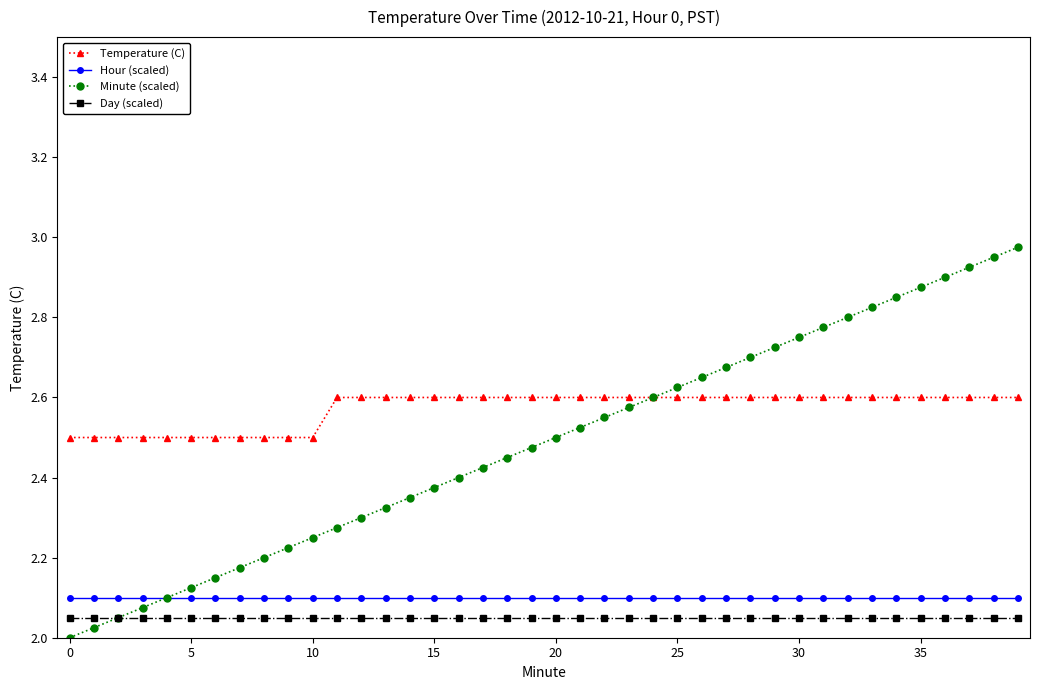

Which series has the largest range (max minus min)?

Minute (scaled)